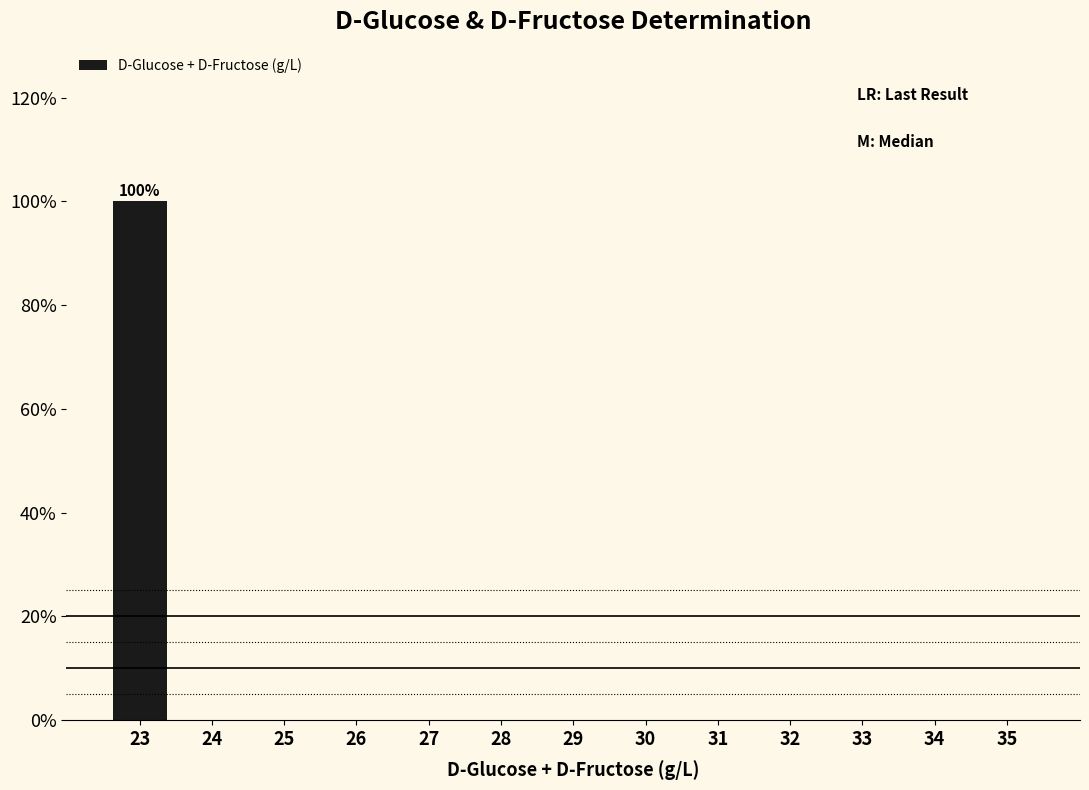

Reading left to right, list all the values displayed in this chart.

23=100	24=0	25=0	26=0	27=0	28=0	29=0	30=0	31=0	32=0	33=0	34=0	35=0